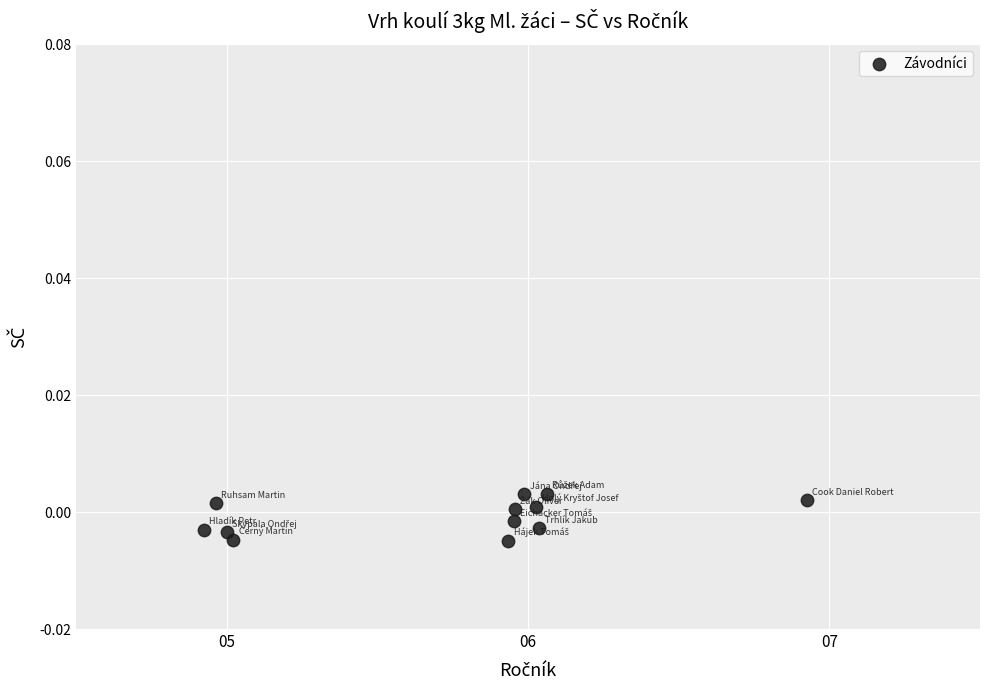

What is the average X value?

5.7